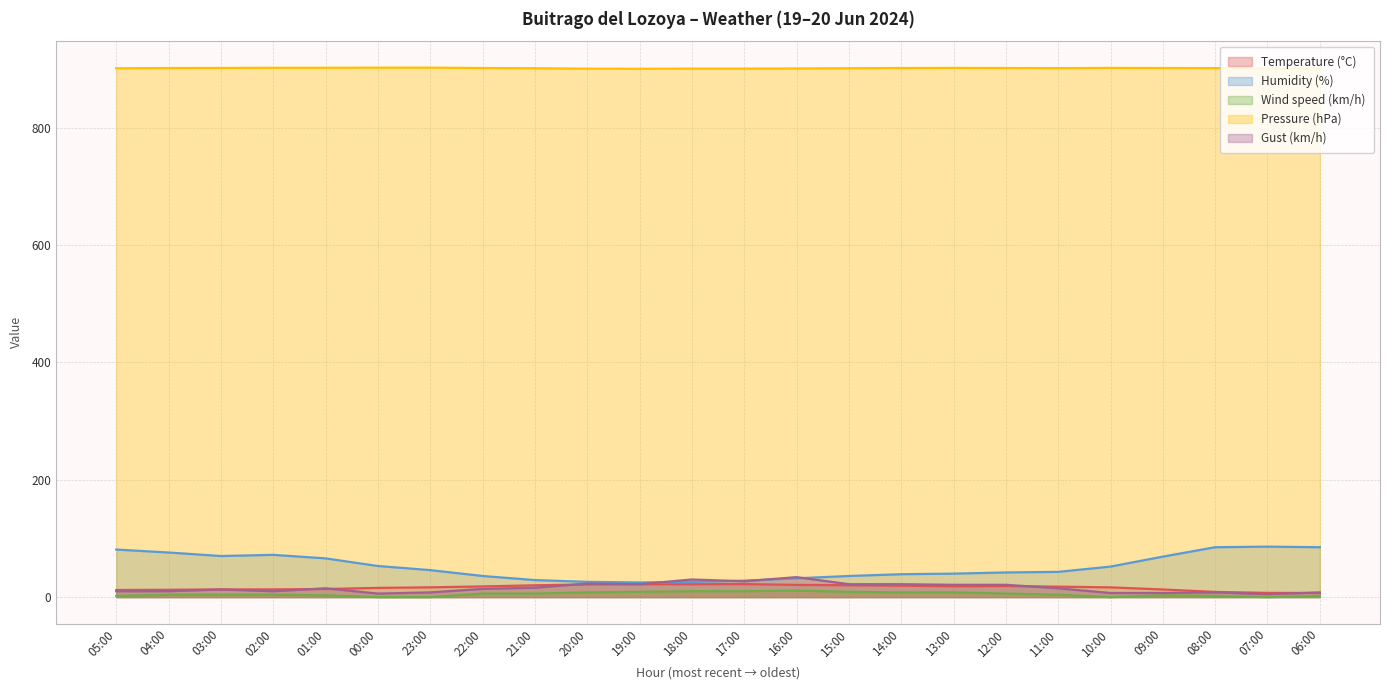

Count the number of data series in this chart.

5